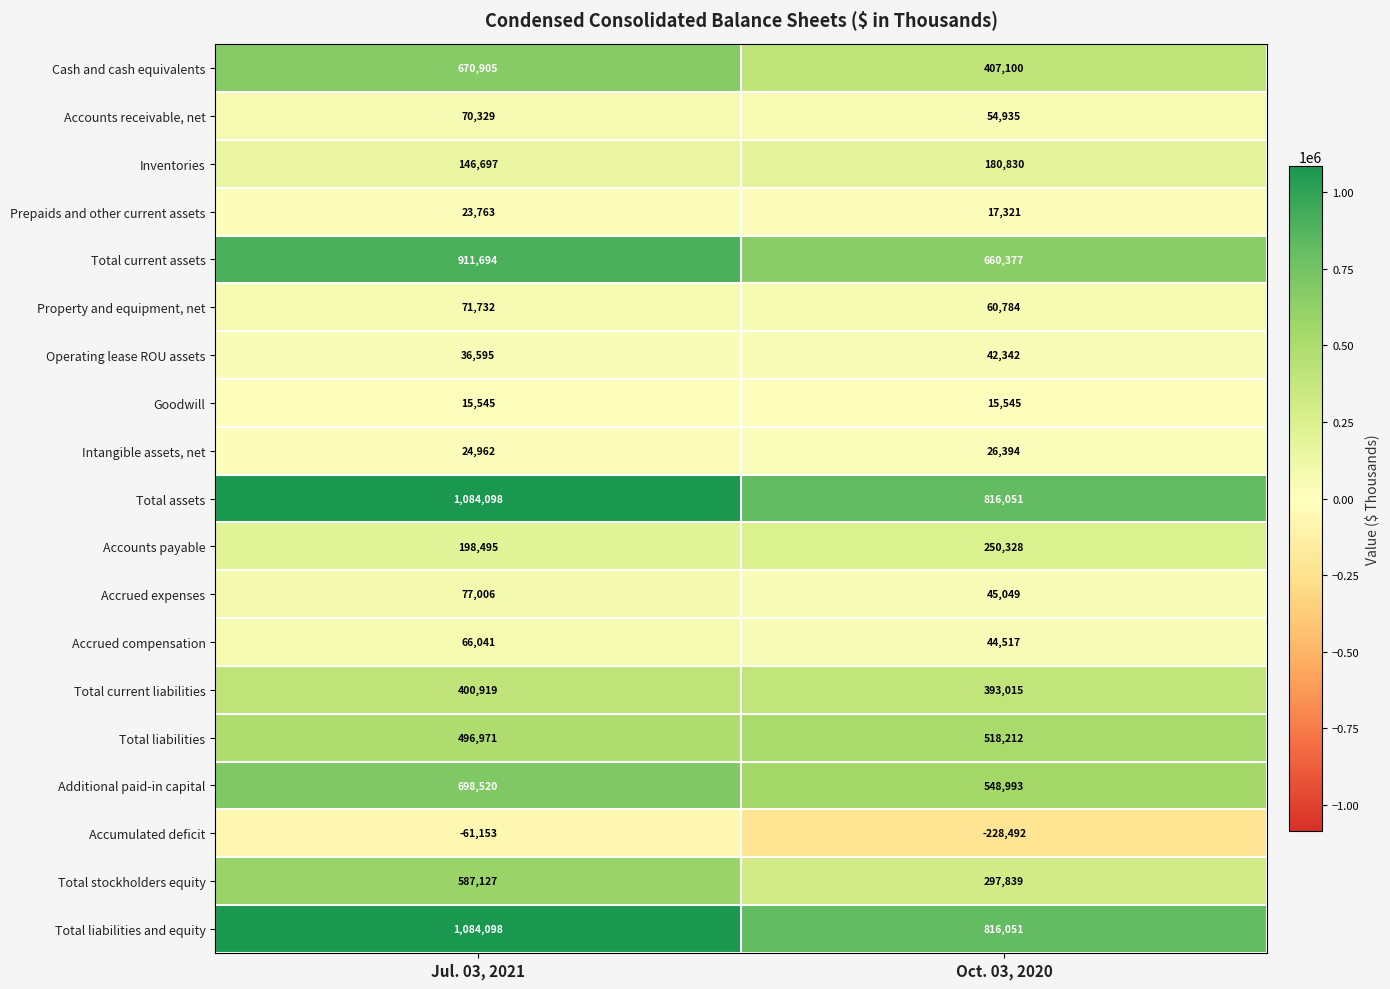

Is the value of Accrued expenses at Jul. 03, 2021 greater than the value of Total liabilities and equity at Jul. 03, 2021?

No